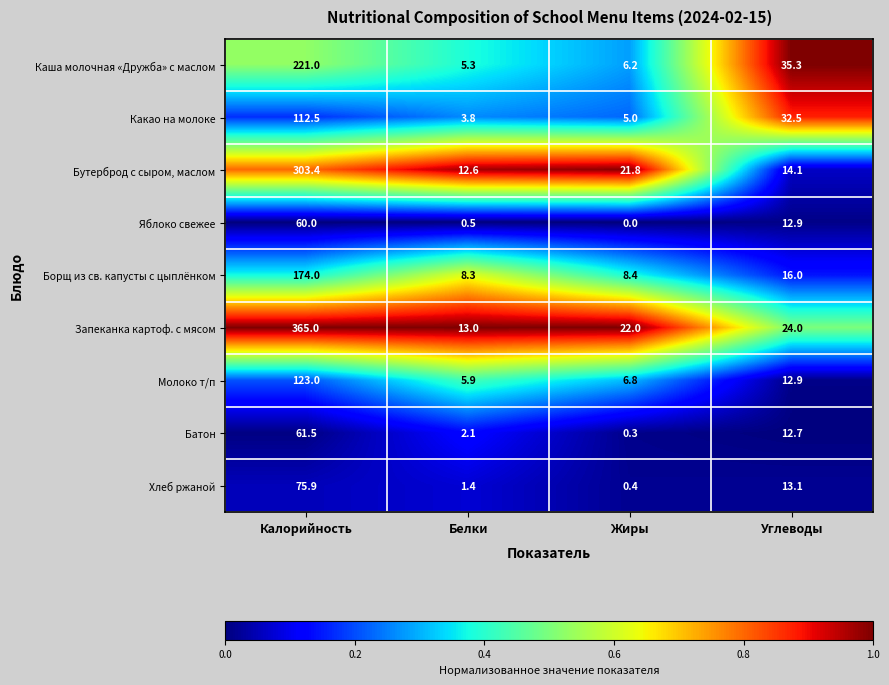

The value of Какао на молоке at Калорийность is 50.0. True or false?

False